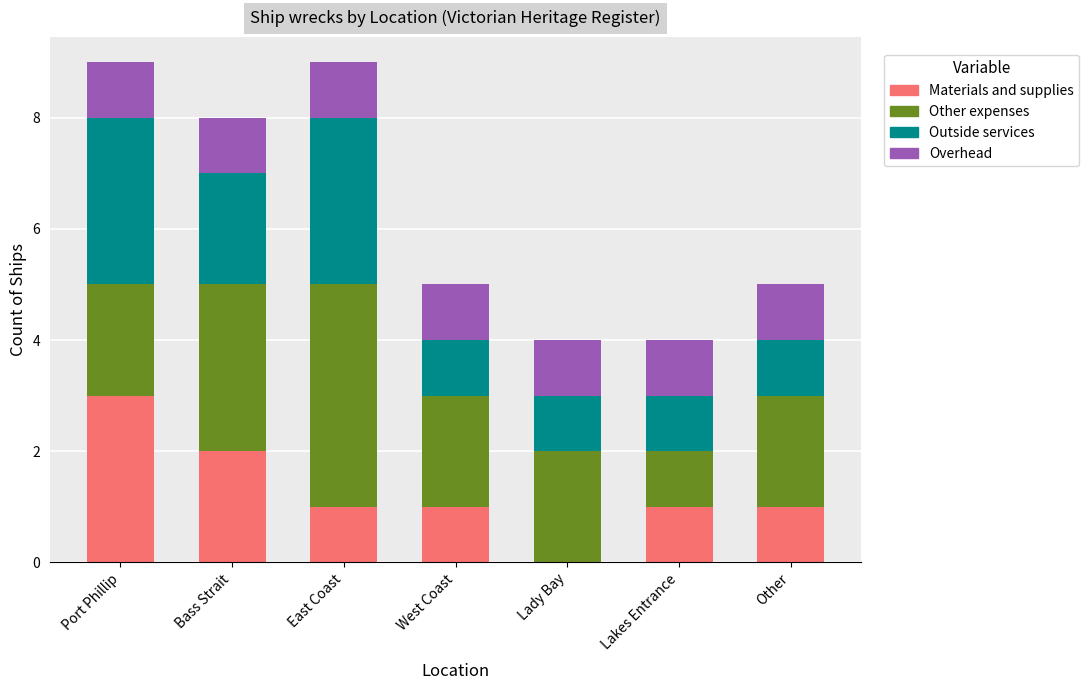

Which category has the highest value in the Materials and supplies series?

Port Phillip